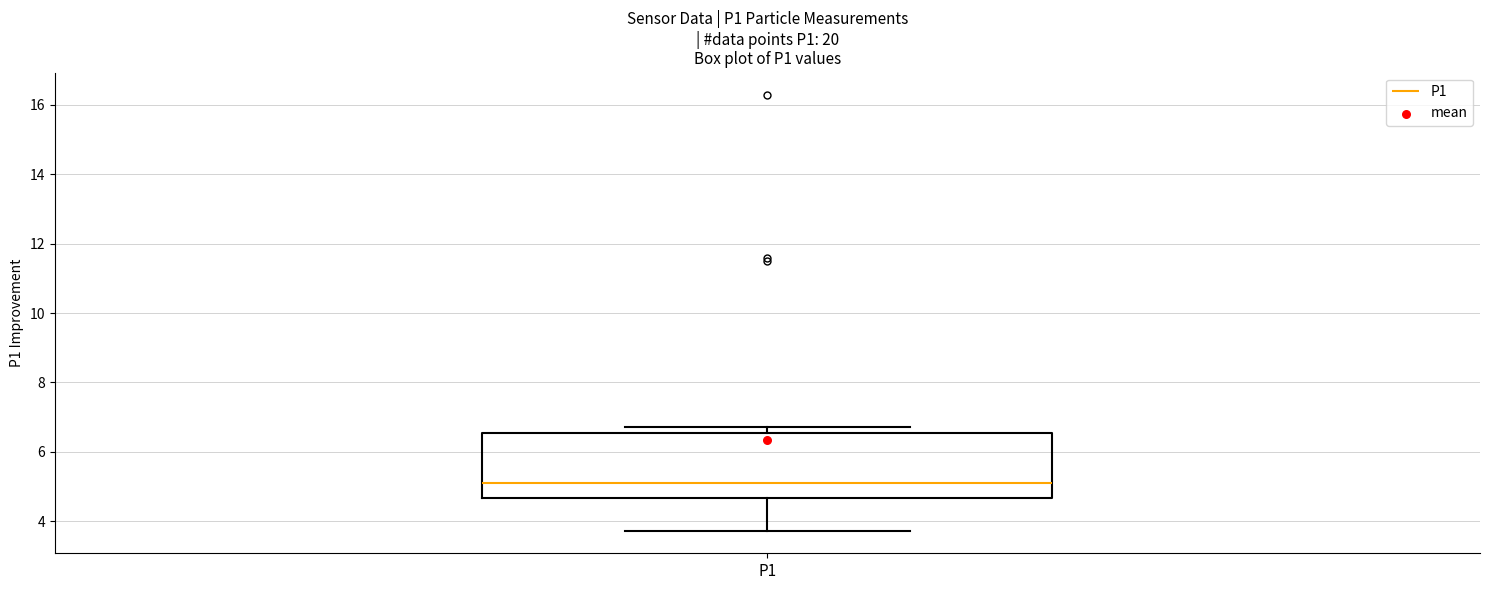

Read this box plot against the y-axis: the position of the median line, the range covered by the box, and the ends of both whiskers. The values are not printed on the chart, so give them approximately, as read against the axis.

median 5.2, box 4.6 to 6.6, whiskers 3.8 to 6.8